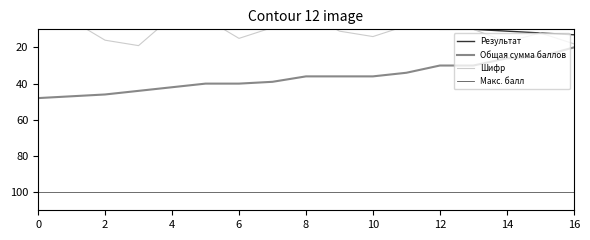

What is the average value of the Шифр series?

10